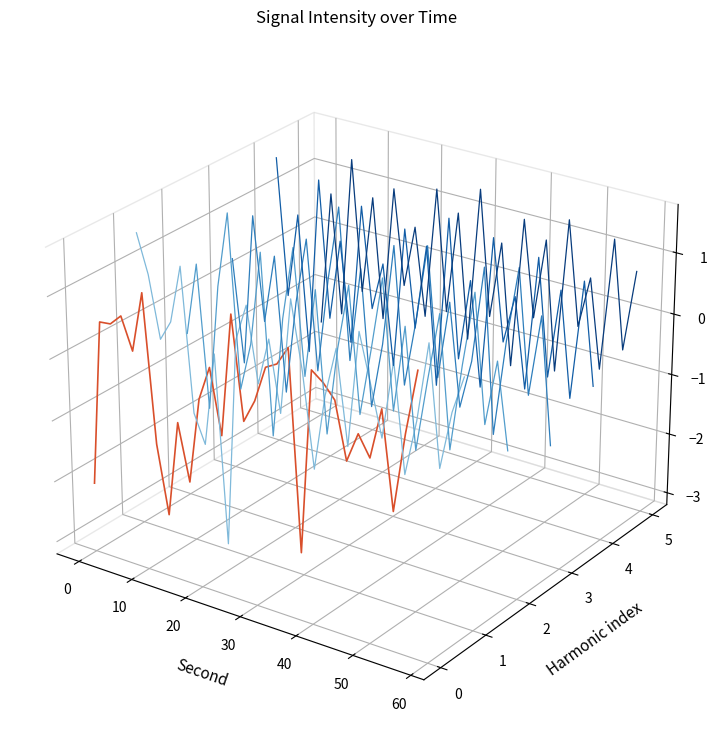

True or false: min 2 has more than 2 interior local peaks.

True